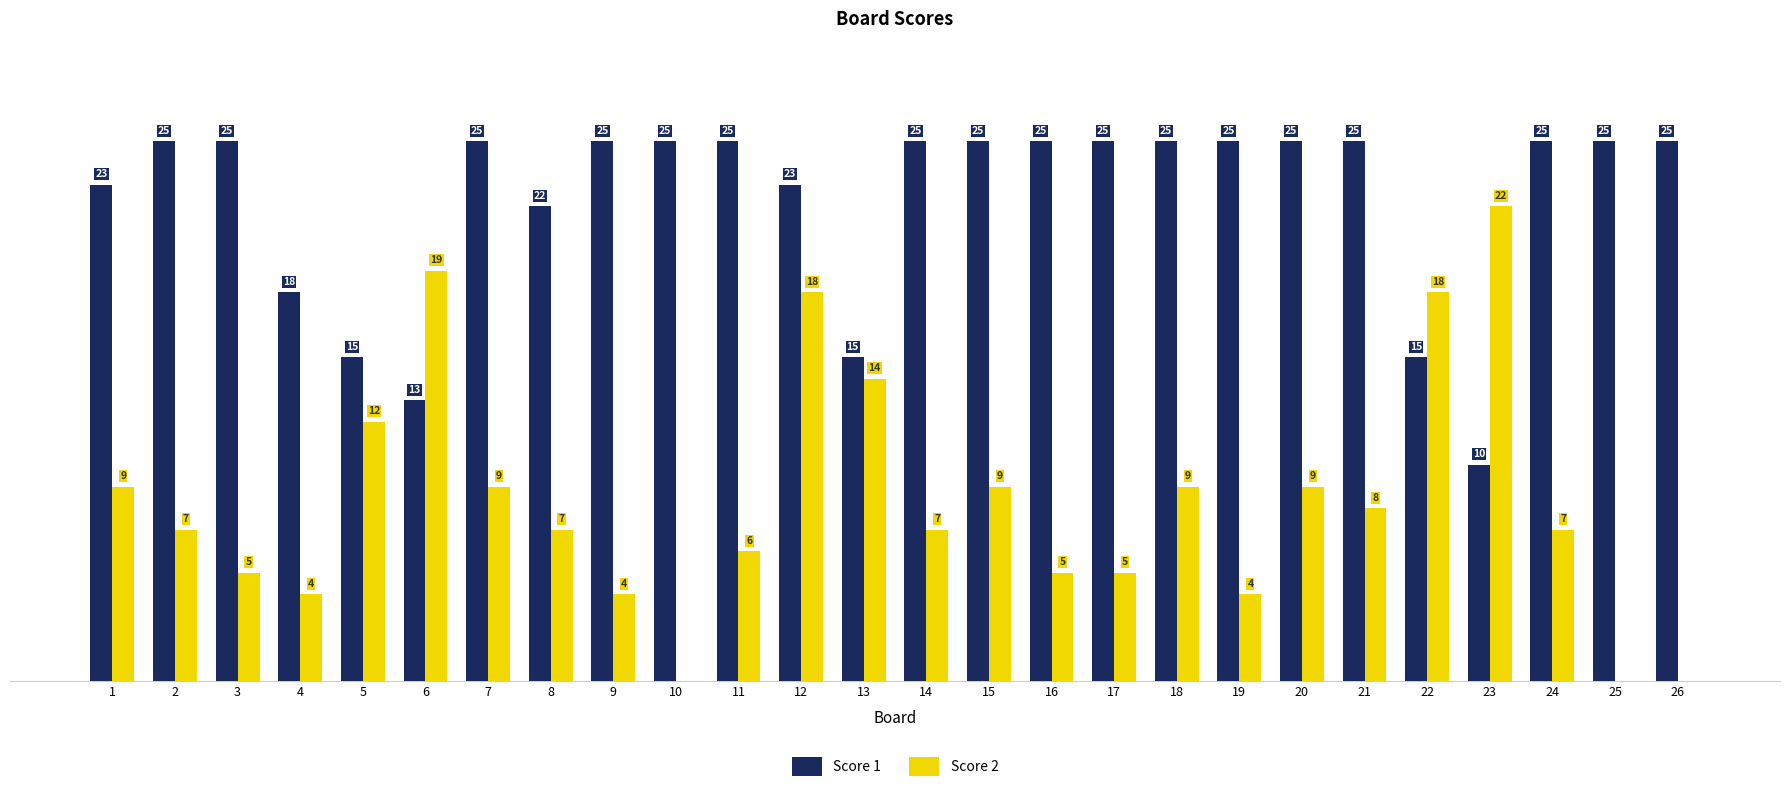

Which series has the largest total across all categories?

Score 1